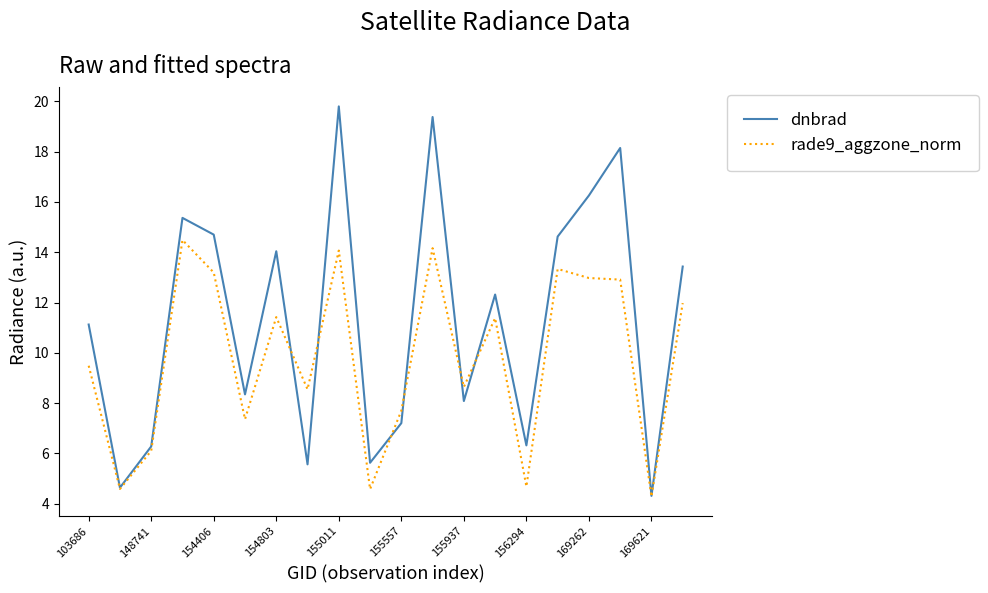

List the series in order of their peak value, highest first.

dnbrad, rade9_aggzone_norm